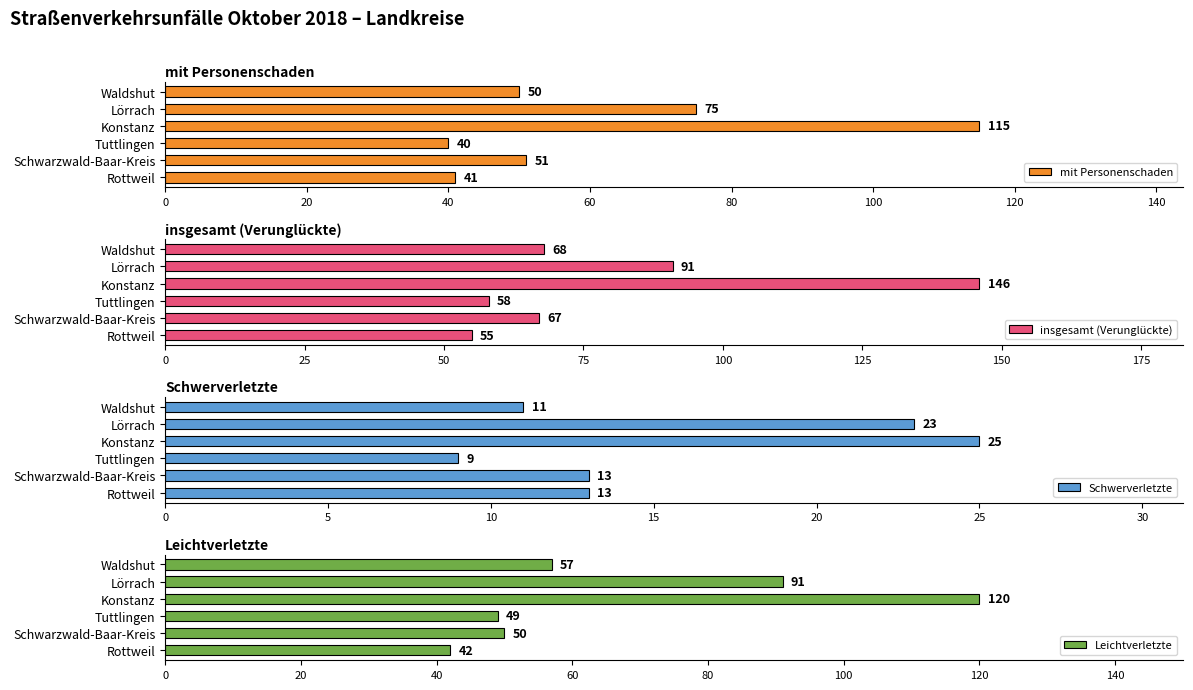

Count the number of categories in the chart.

6